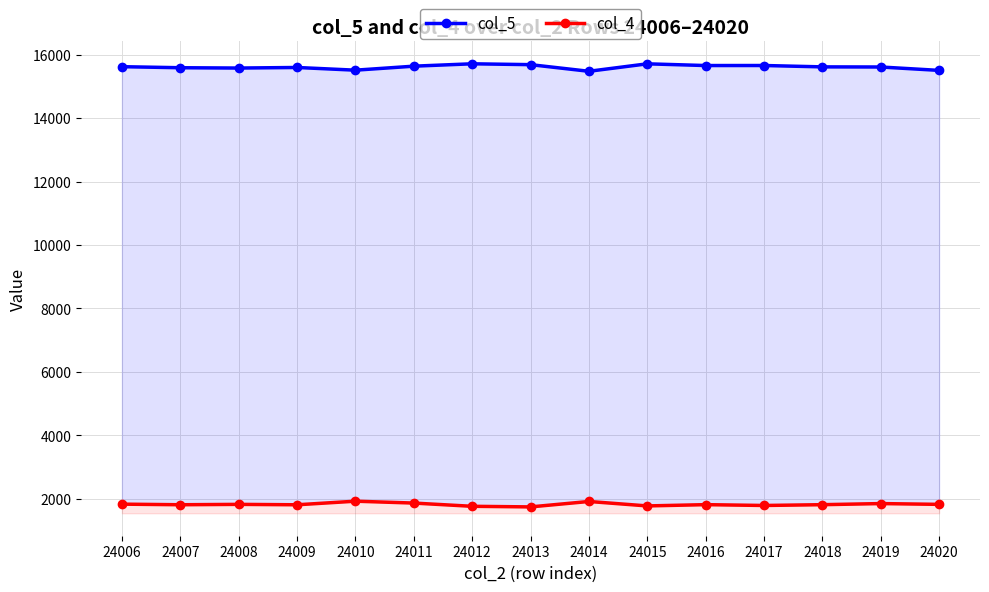

Where is the first local maximum for col_5?

24009